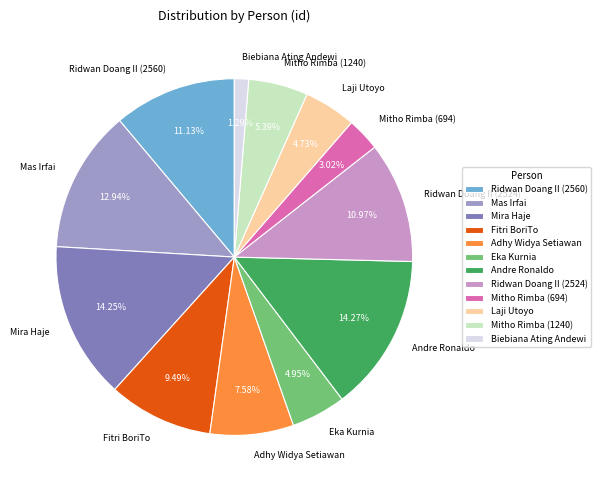

Does Ridwan Doang II (2524) account for over 50% of the chart?

No